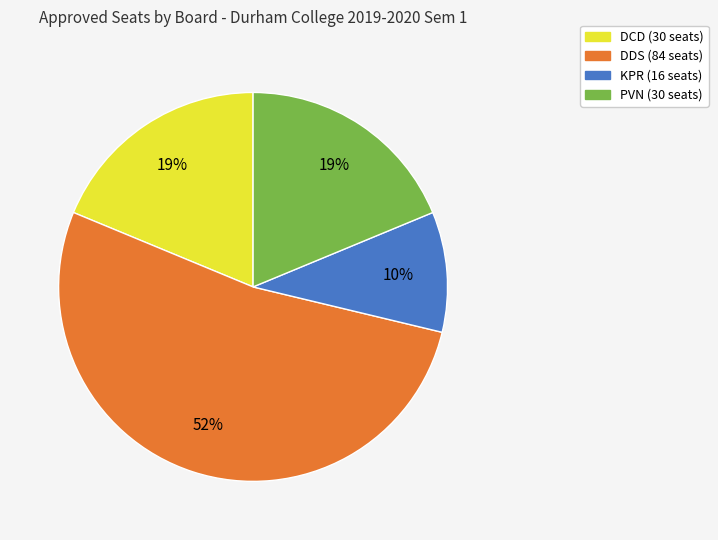

Which has a higher value, PVN or DDS?

DDS